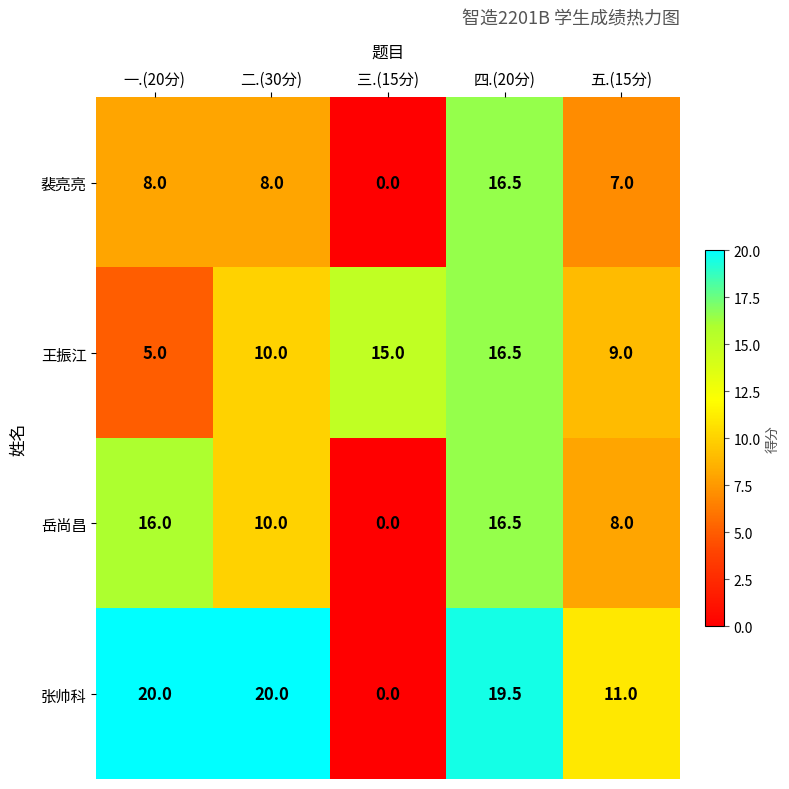

How many values in the 岳尚昌 series are below 10?

2